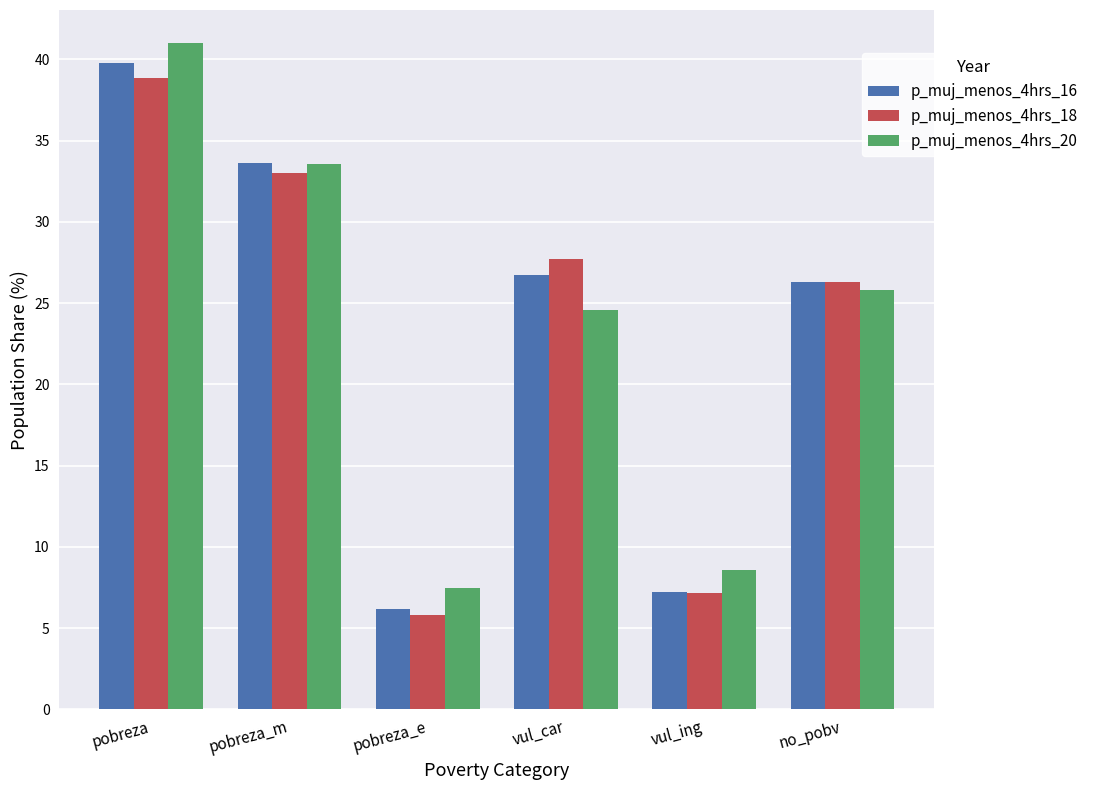

Is the value of p_muj_menos_4hrs_16 at vul_ing greater than the value of p_muj_menos_4hrs_18 at no_pobv?

No